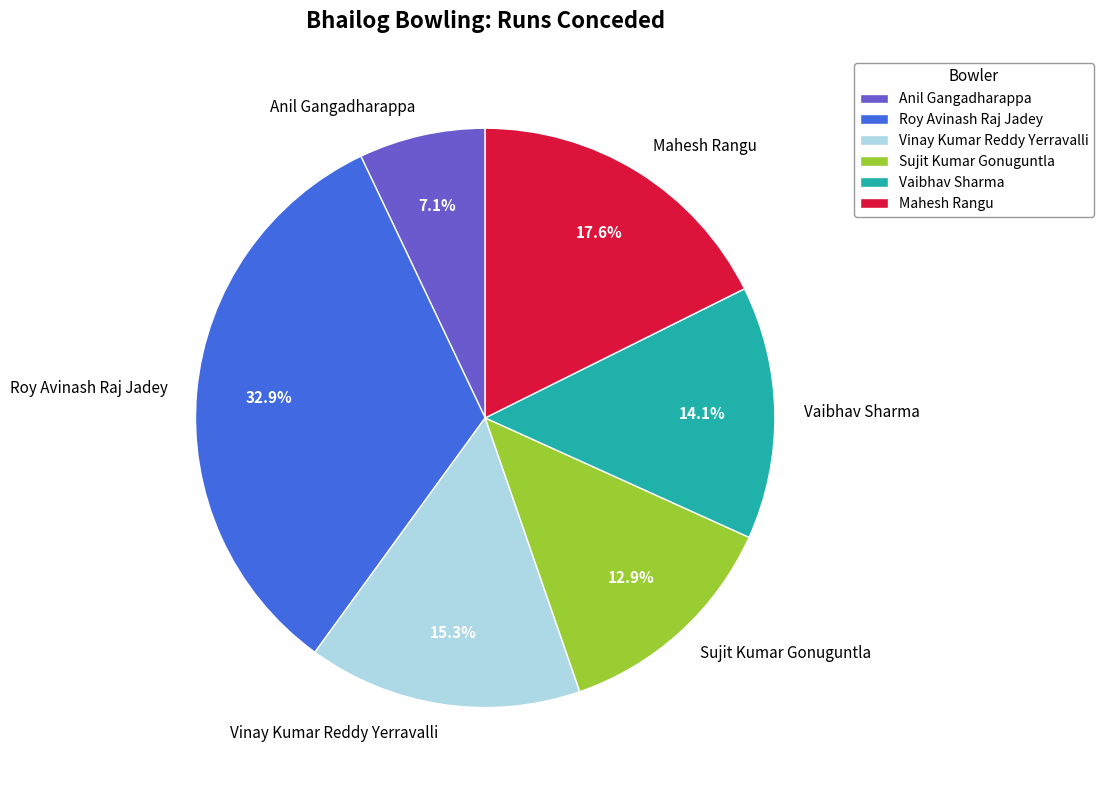

Which has a higher value, Sujit Kumar Gonuguntla or Vaibhav Sharma?

Vaibhav Sharma